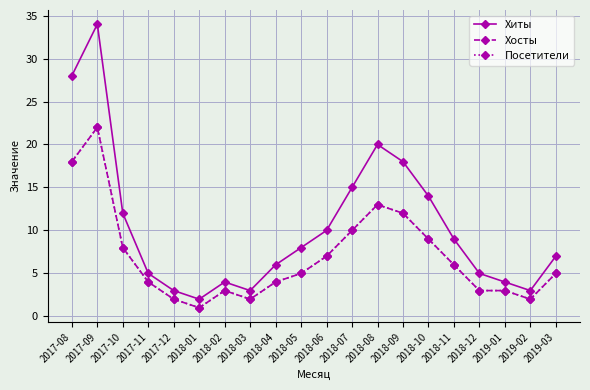

Is this an area chart (filled region under the line)?

No